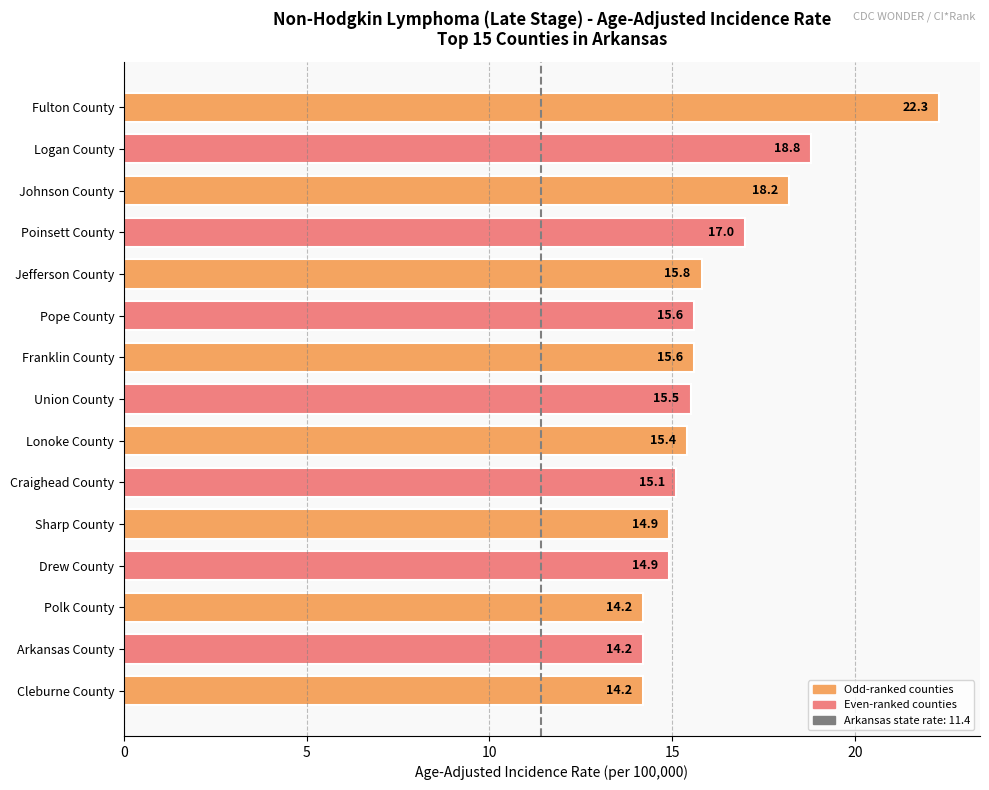

Reading top to bottom, extract all data points from this chart.

Fulton County=22.3	Logan County=18.8	Johnson County=18.2	Poinsett County=17.0	Jefferson County=15.8	Pope County=15.6	Franklin County=15.6	Union County=15.5	Lonoke County=15.4	Craighead County=15.1	Sharp County=14.9	Drew County=14.9	Polk County=14.2	Arkansas County=14.2	Cleburne County=14.2